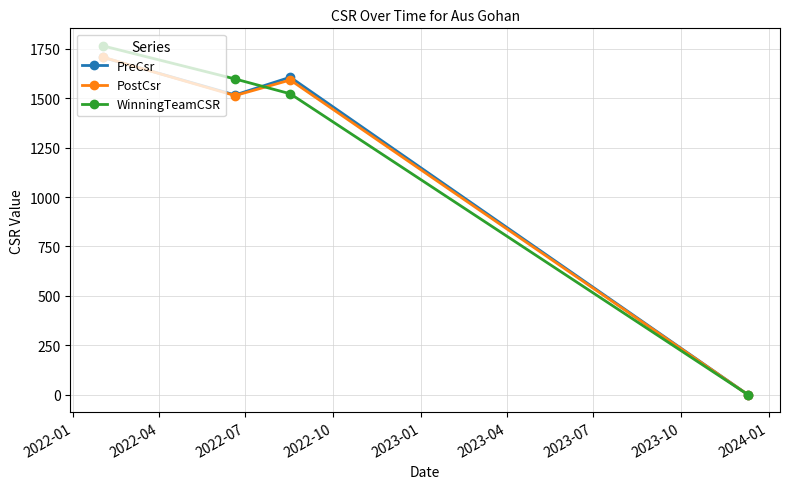

What is the value of the PreCsr point at the 1st from the left?

1708.0